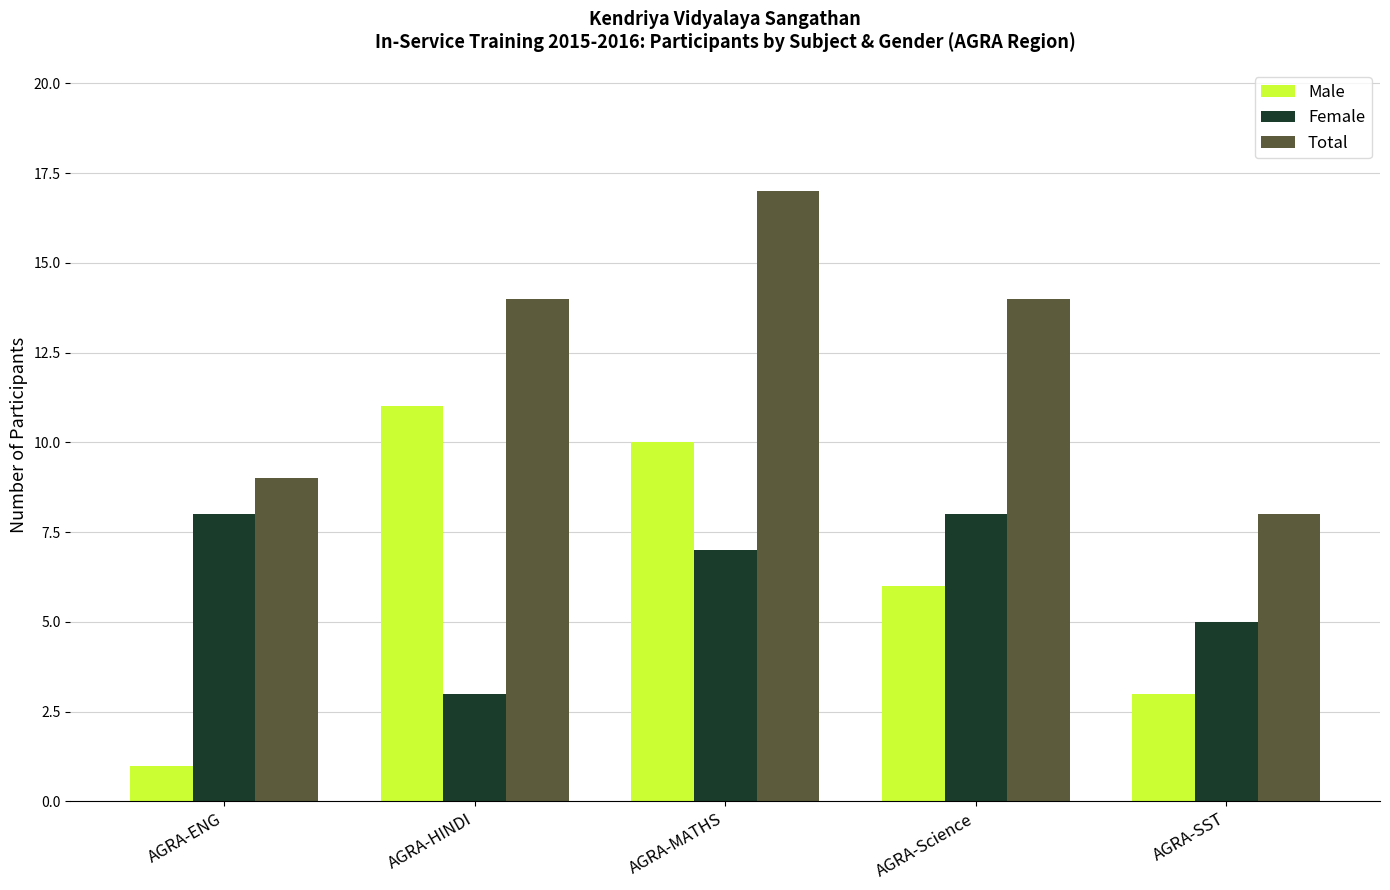

Which series has the largest total across all categories?

Total